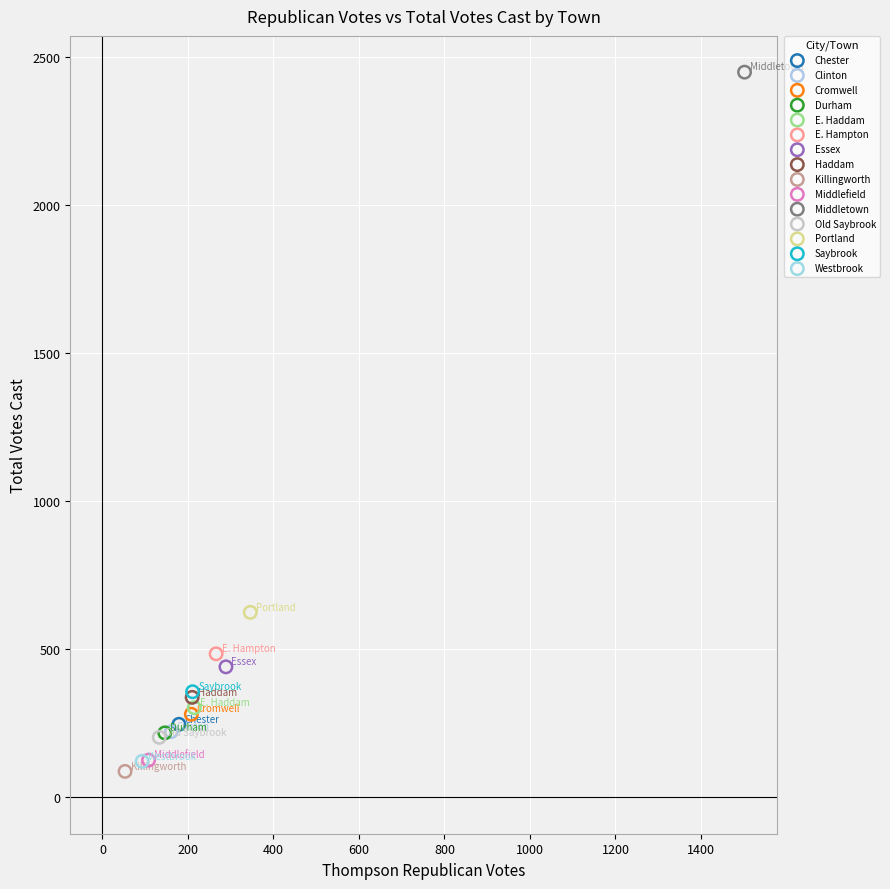

Which series contains the lowest Y value?

Killingworth